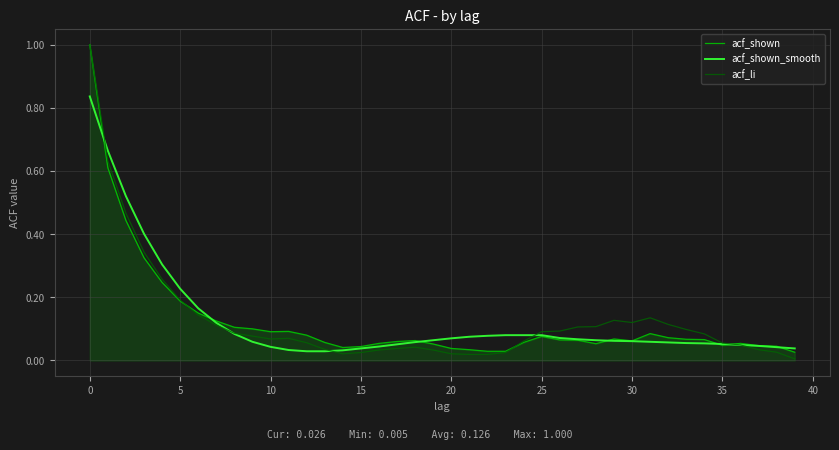

Count the number of categories in the chart.

40